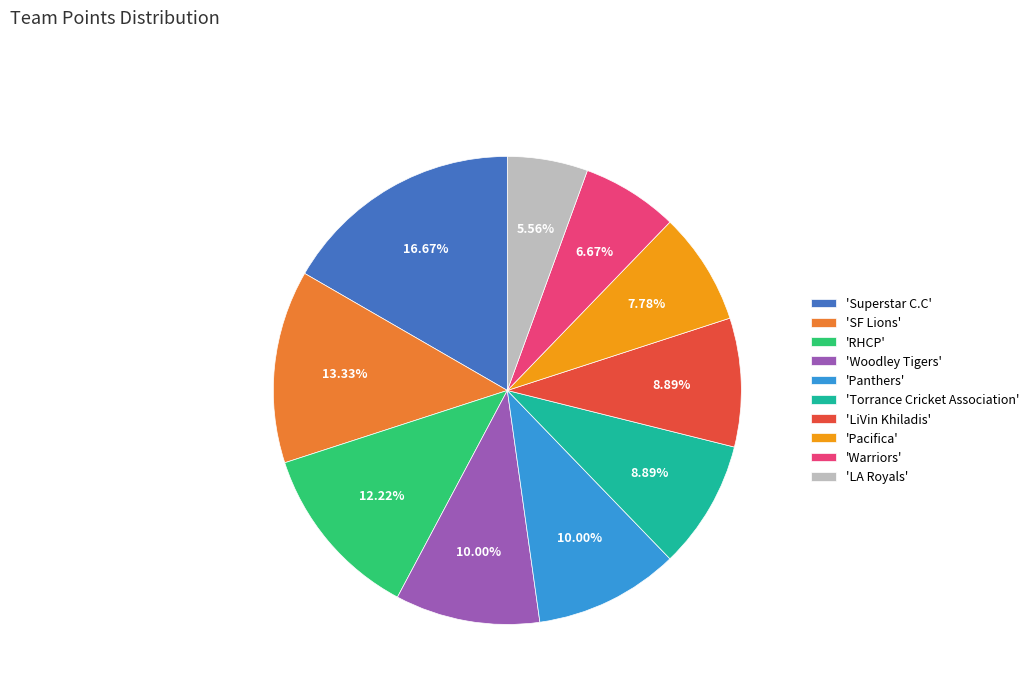

Is the sum of 'SF Lions' and 'LA Royals' greater than half?

No